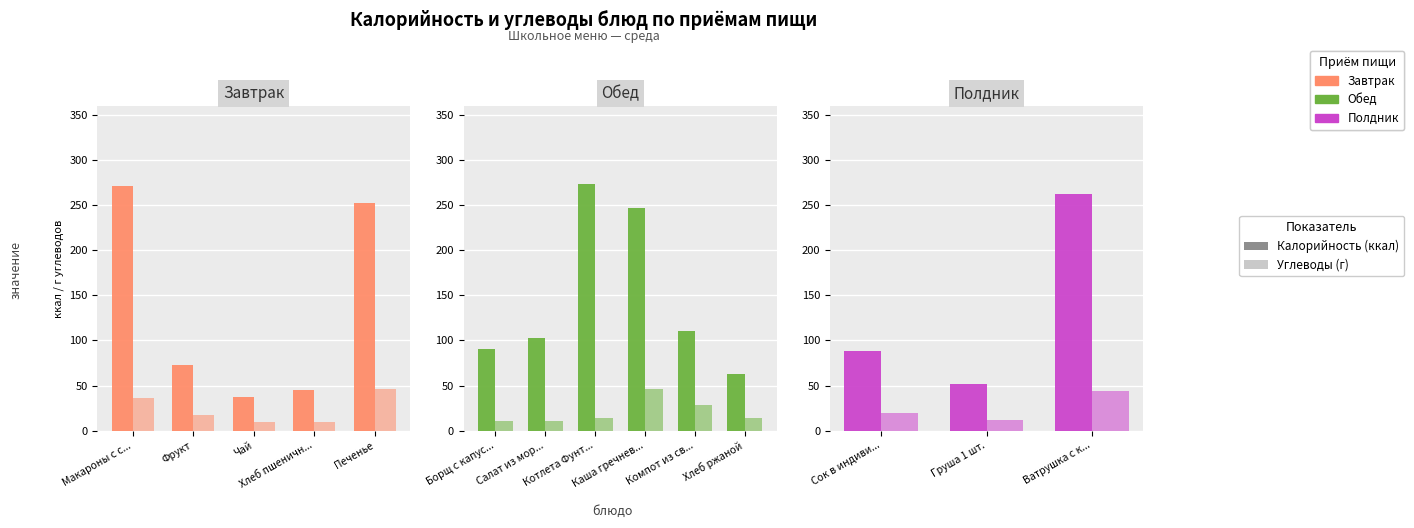

What is the value of the Калорийность bar at the 3rd from the left?

263.0